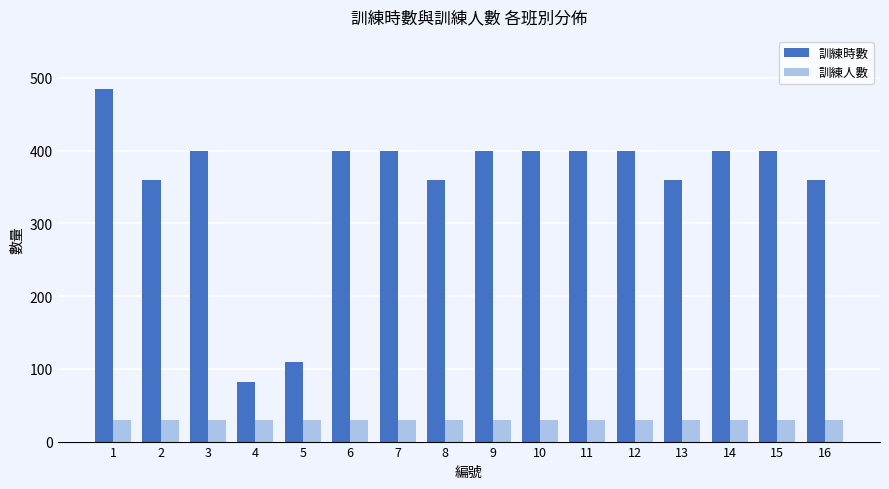

What is the difference between the highest and lowest values at 11?

370